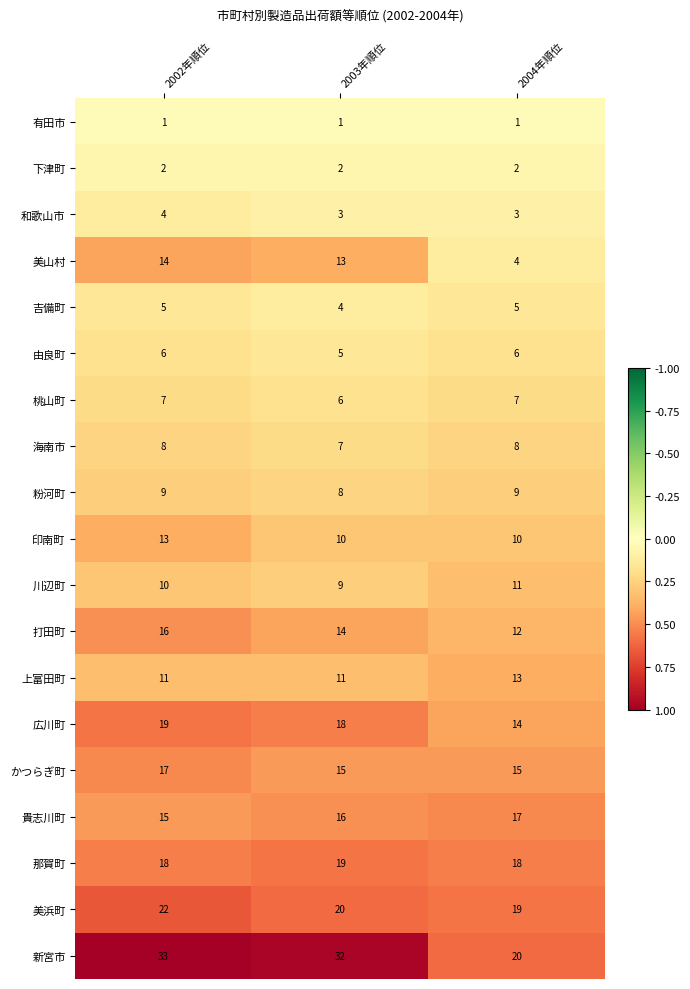

Which series has the largest total across all categories?

新宮市